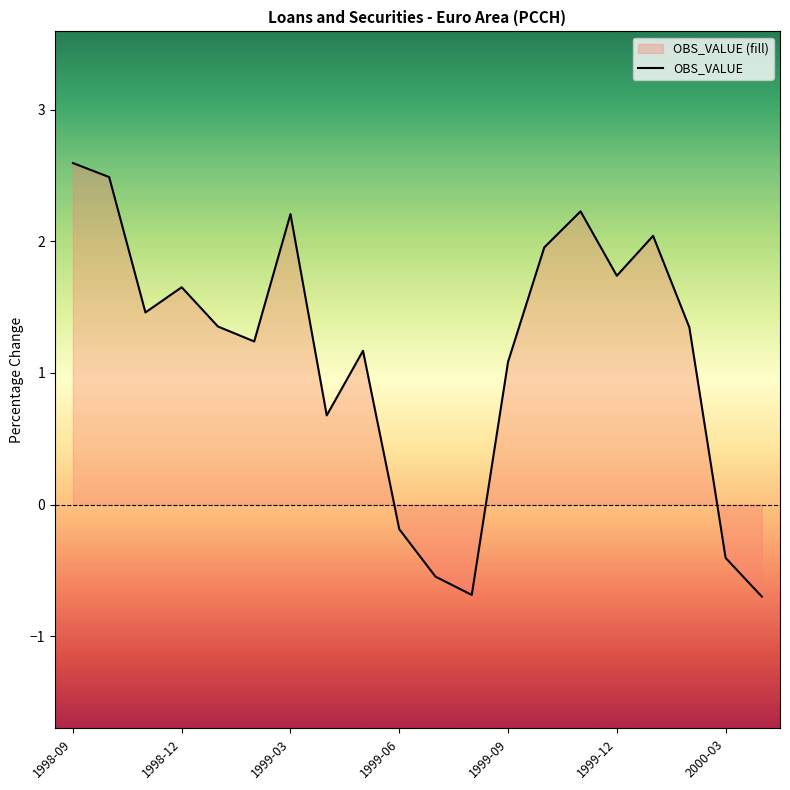

What is the average value?

1.1